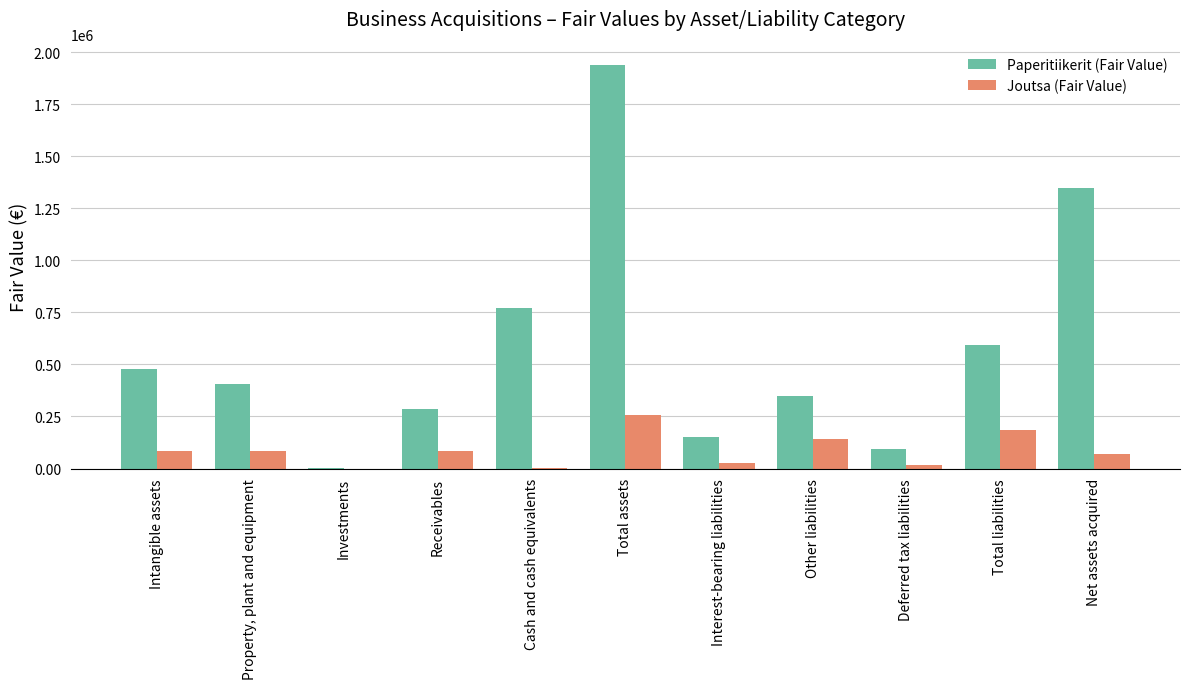

What is the sum of all Joutsa (Fair Value) values?

954905